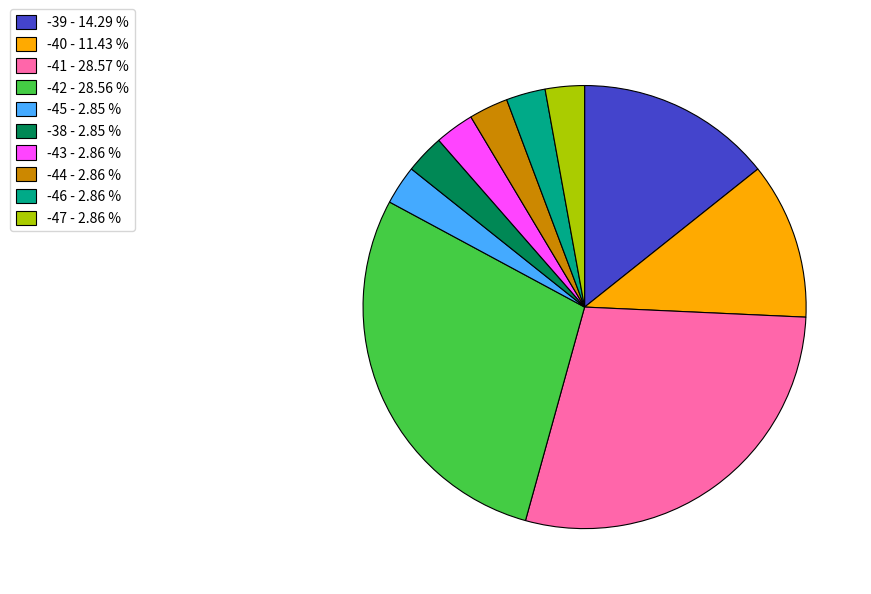

Do -44 - 2.86 % and -47 - 2.86 % together represent more than half of the pie?

No